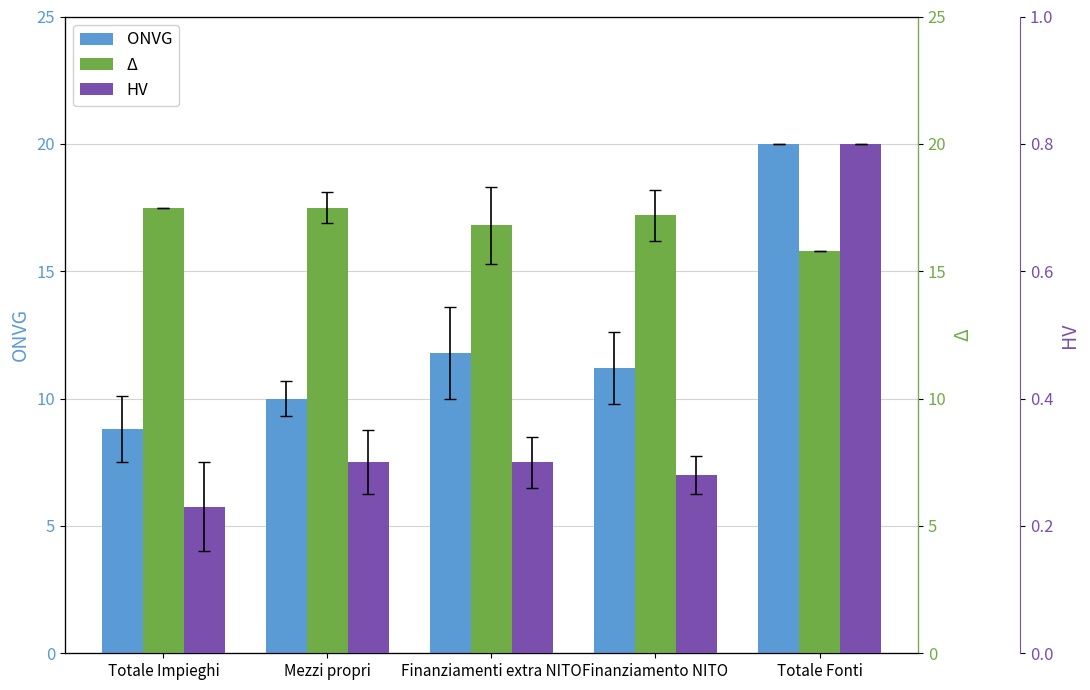

What is the difference between the second highest and minimum values in the HV series?

0.1